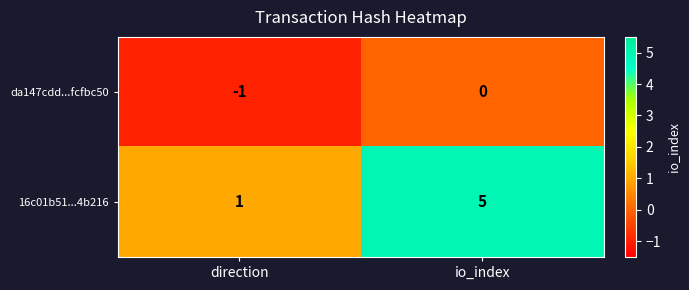

Which series changed the most between direction and io_index?

16c01b51...4b216